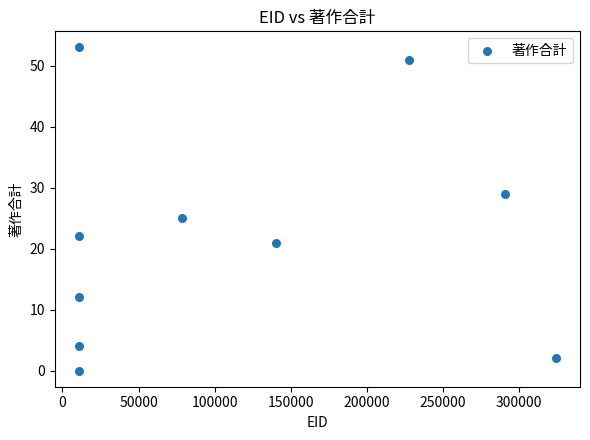

What is the average X value?

111502